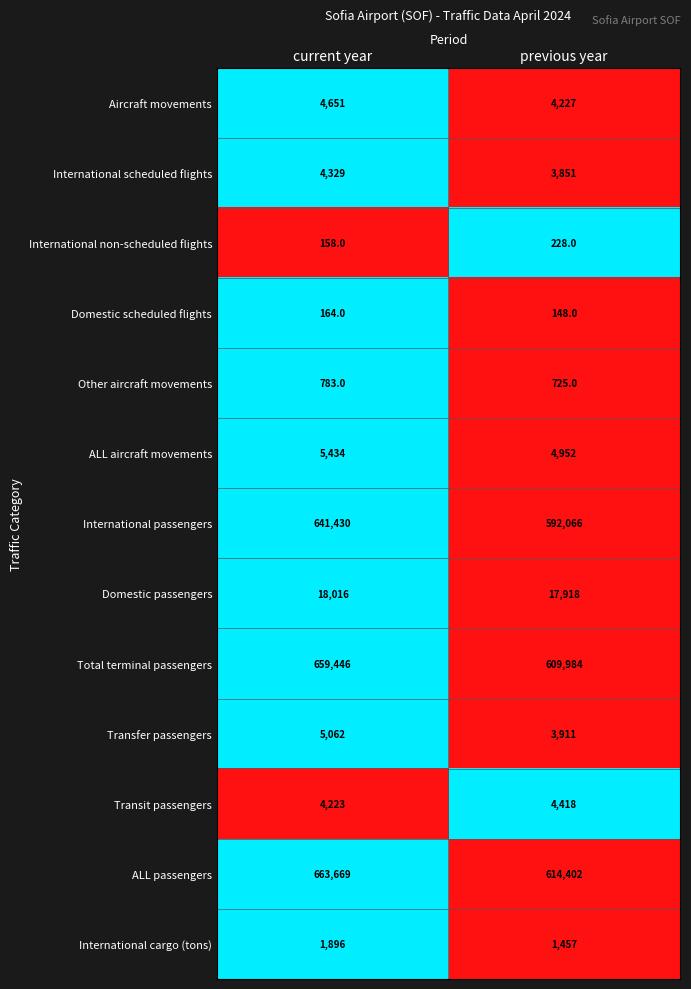

True or false: Aircraft movements has a value of 1960 at previous year.

False